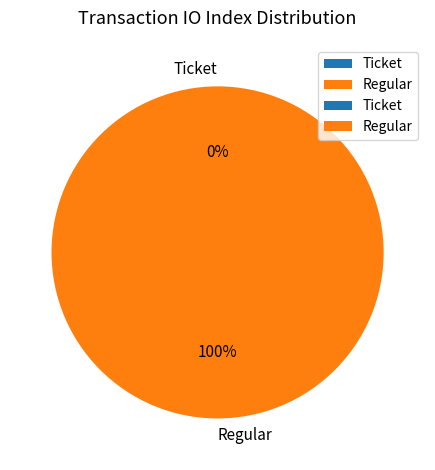

Is it true that Ticket is 0% of the pie?

True